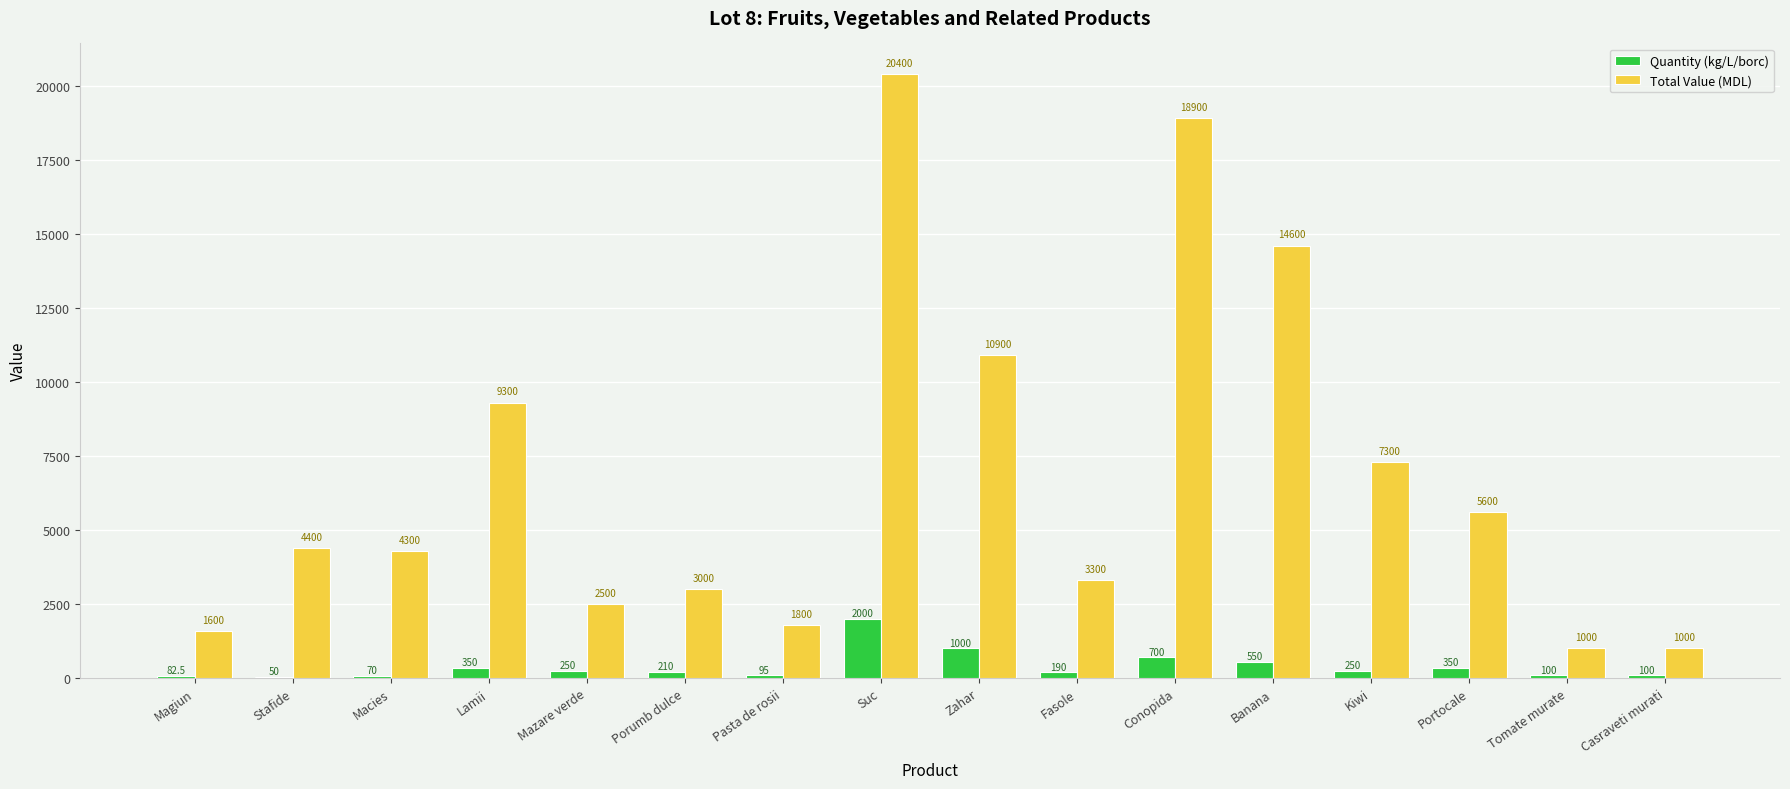

Is the value of Total Value (MDL) at Fasole greater than the value of Quantity (kg/L/borc) at Macies?

Yes